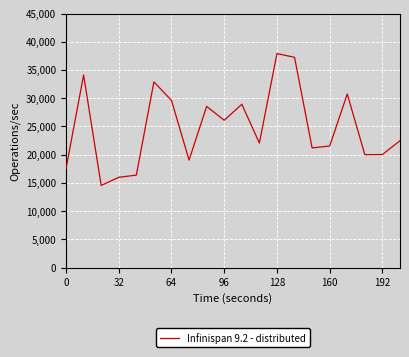

What is the minimum value shown in the chart?

14549.1